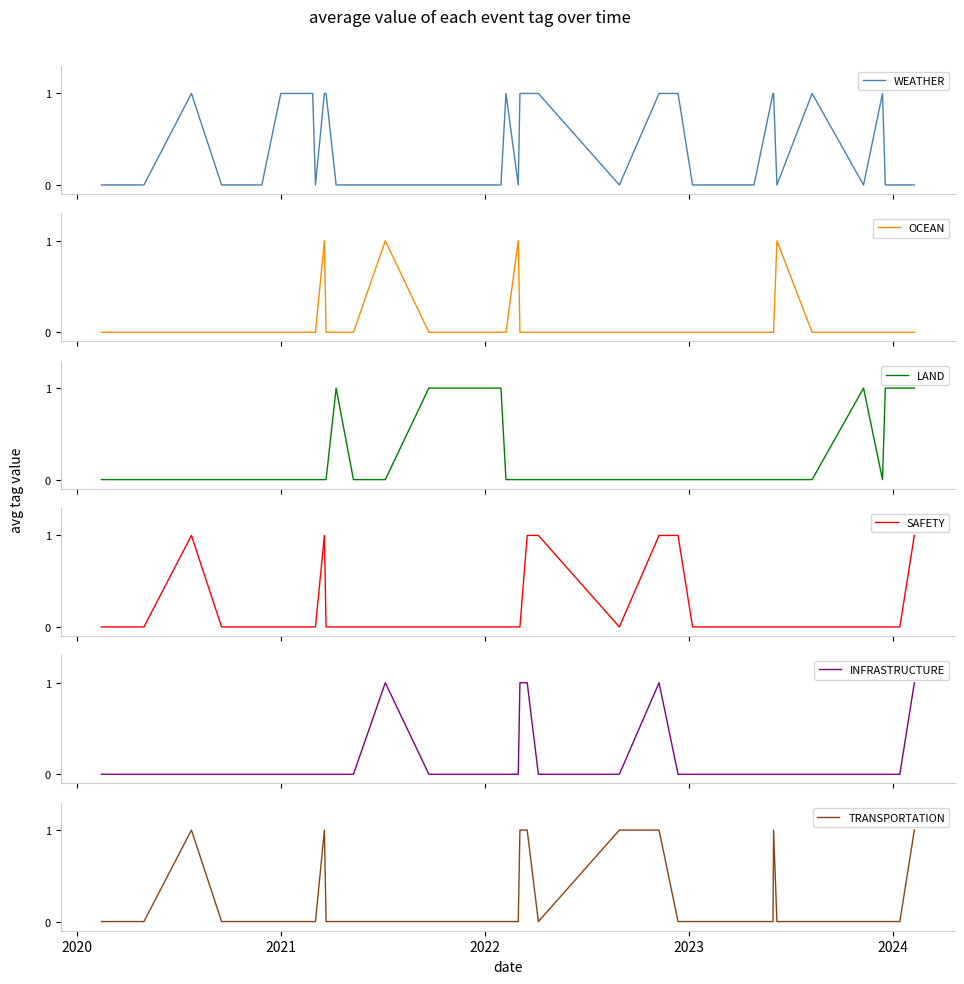

What is the difference between the maximum and second lowest values in the LAND series?

1